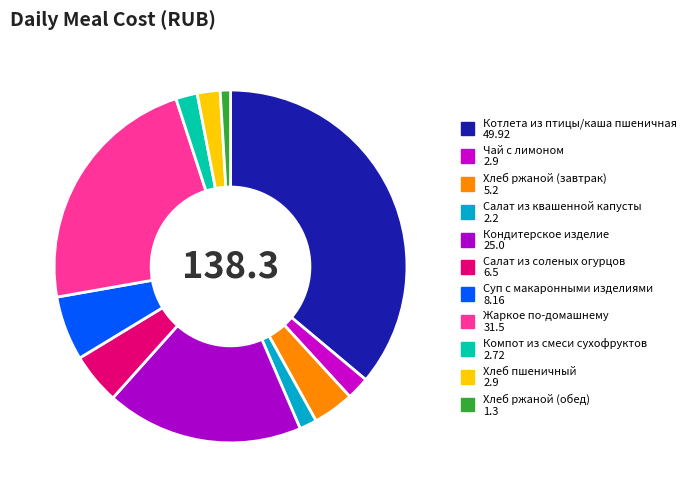

Which category has the smallest portion of the pie?

Хлеб ржаной (обед)